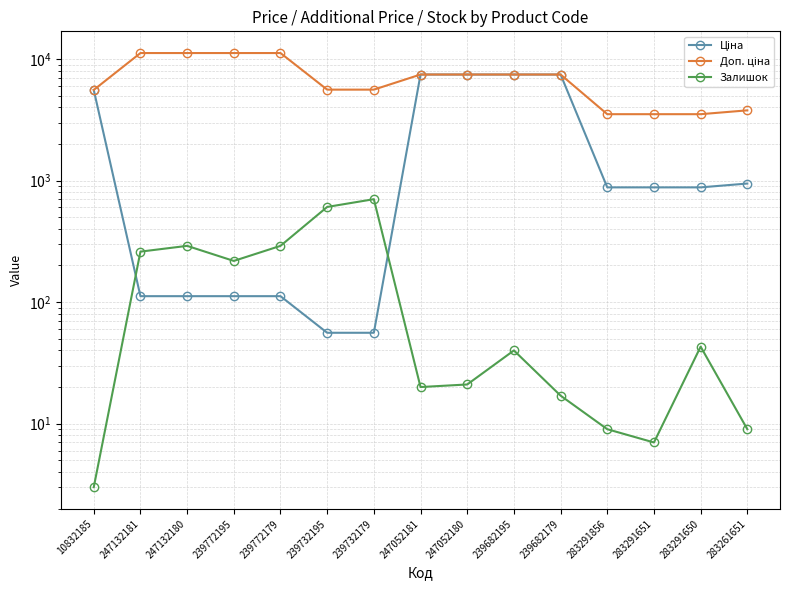

Reading left to right, list all the values displayed in this chart.

Ціна: 10832185=5560.3	247132181=111.8	247132180=111.8	239772195=111.8	239772179=111.8	239732195=55.9	239732179=55.9	247052181=7444.6	247052180=7444.6	239682195=7444.6	239682179=7444.6	283291856=878.0	283291651=878.0	283291650=878.0	283261651=944.2
Доп. ціна: 10832185=5560.3	247132181=11182.0	247132180=11182.0	239772195=11182.0	239772179=11182.0	239732195=5591.0	239732179=5591.0	247052181=7444.6	247052180=7444.6	239682195=7444.6	239682179=7444.6	283291856=3511.9	283291651=3511.9	283291650=3511.9	283261651=3777.0
Залишок: 10832185=3.0	247132181=260.0	247132180=290.0	239772195=218.0	239772179=290.0	239732195=606.0	239732179=702.0	247052181=20.0	247052180=21.0	239682195=40.0	239682179=17.0	283291856=9.0	283291651=7.0	283291650=43.0	283261651=9.0